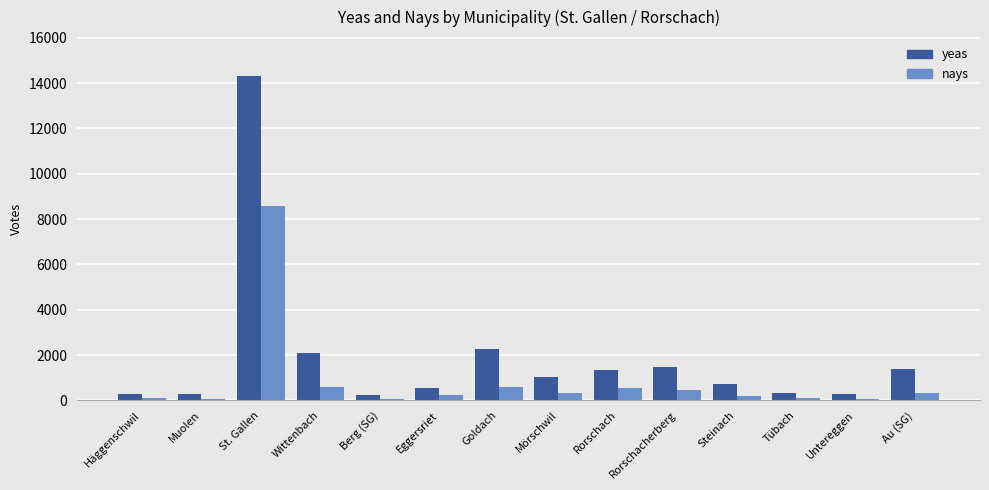

Which series has the widest spread of values?

yeas